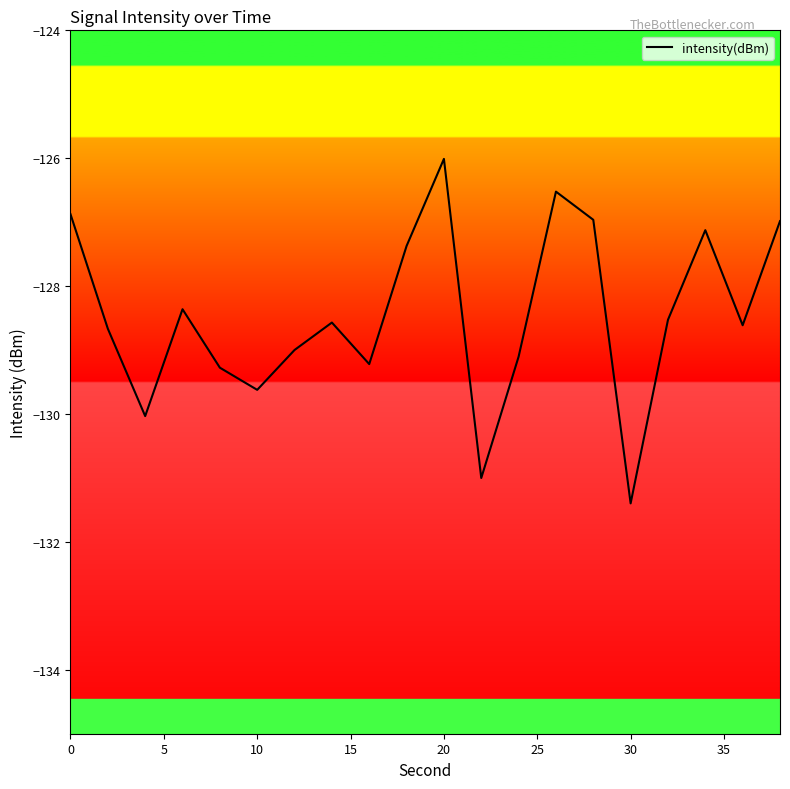

What is the maximum value shown in the chart?

-126.0